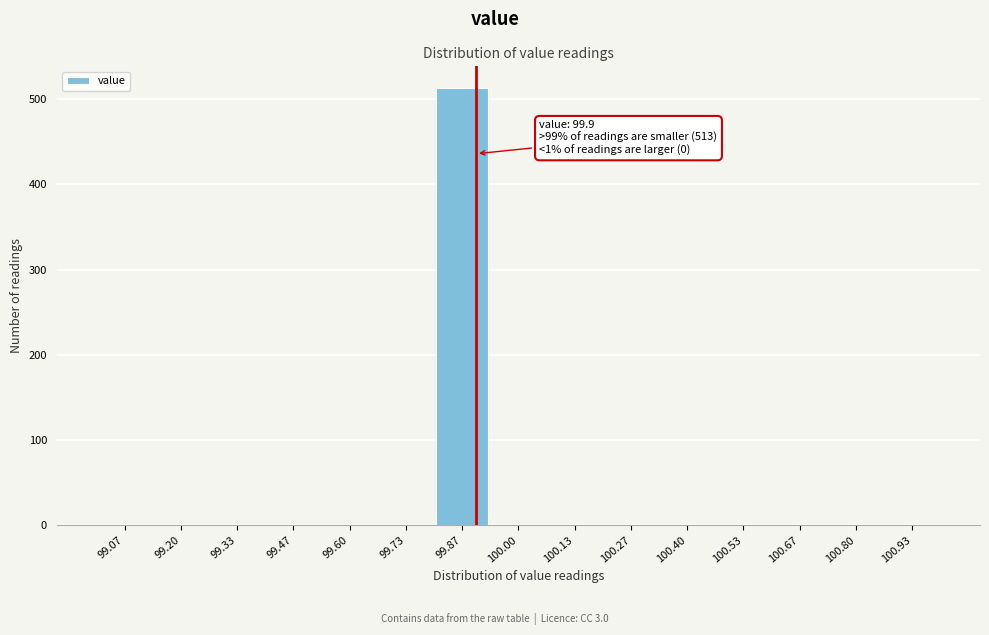

Which range on the x-axis has the tallest bar?

99.80 to 99.94